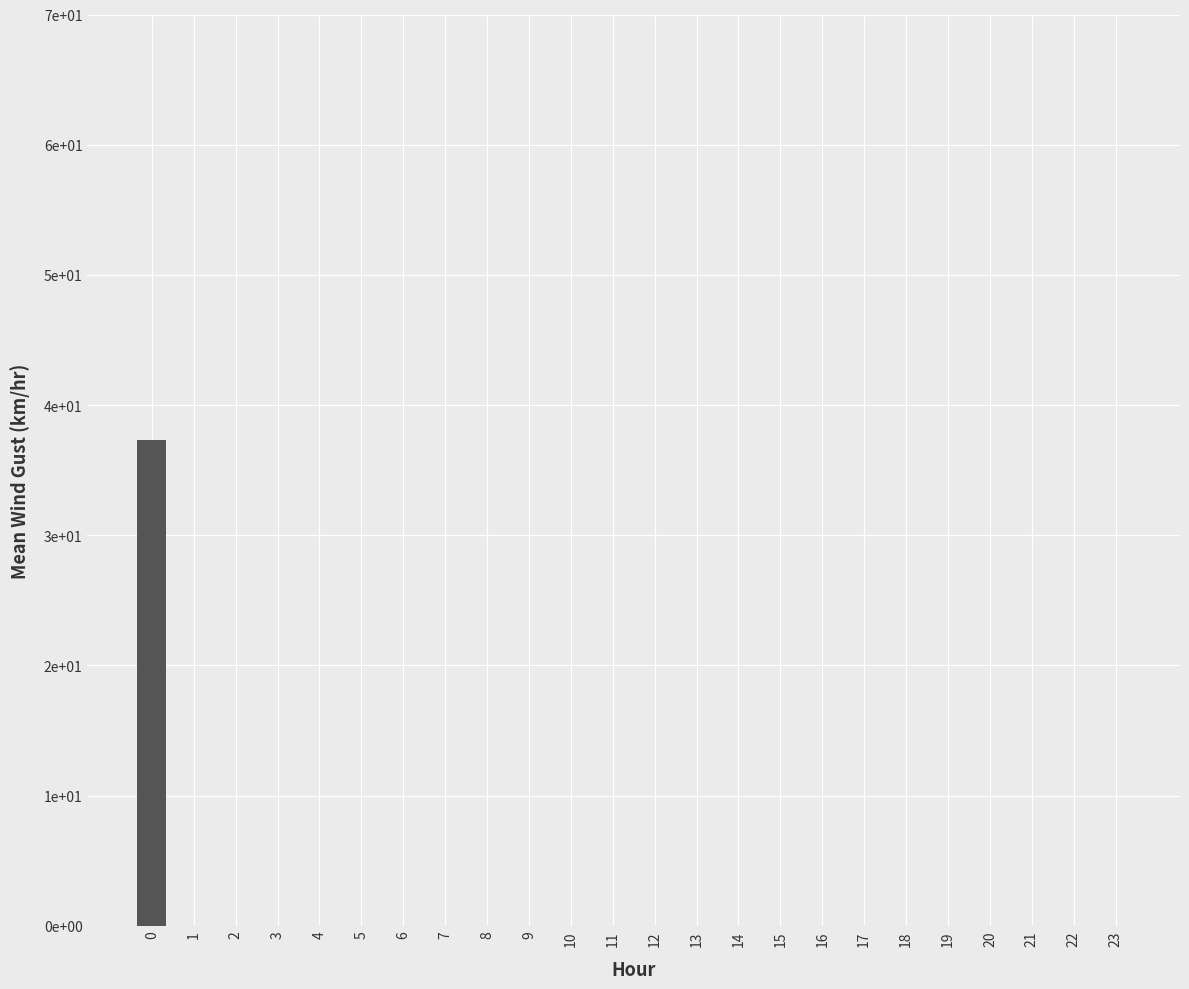

Reading right to left, list all the values displayed in this chart.

23=0.0	22=0.0	21=0.0	20=0.0	19=0.0	18=0.0	17=0.0	16=0.0	15=0.0	14=0.0	13=0.0	12=0.0	11=0.0	10=0.0	9=0.0	8=0.0	7=0.0	6=0.0	5=0.0	4=0.0	3=0.0	2=0.0	1=0.0	0=37.3